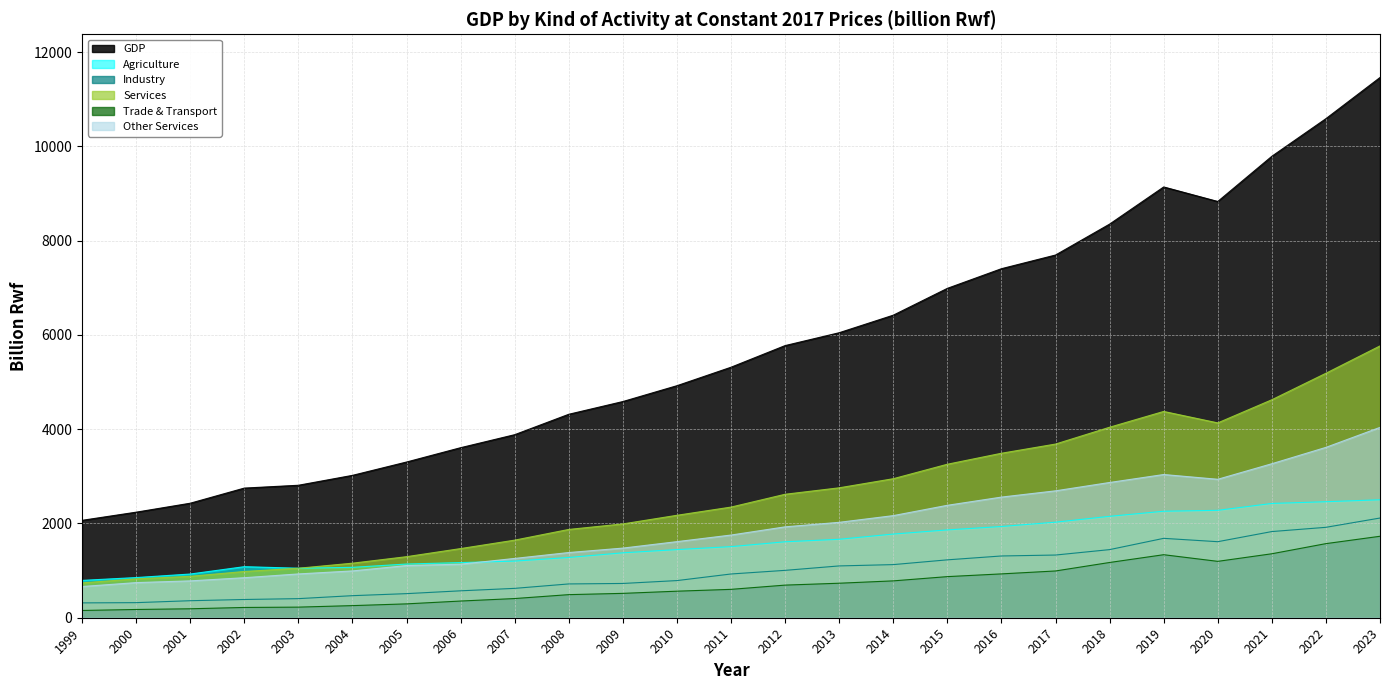

What is the value of the GDP point at the 10th from the left?

4316